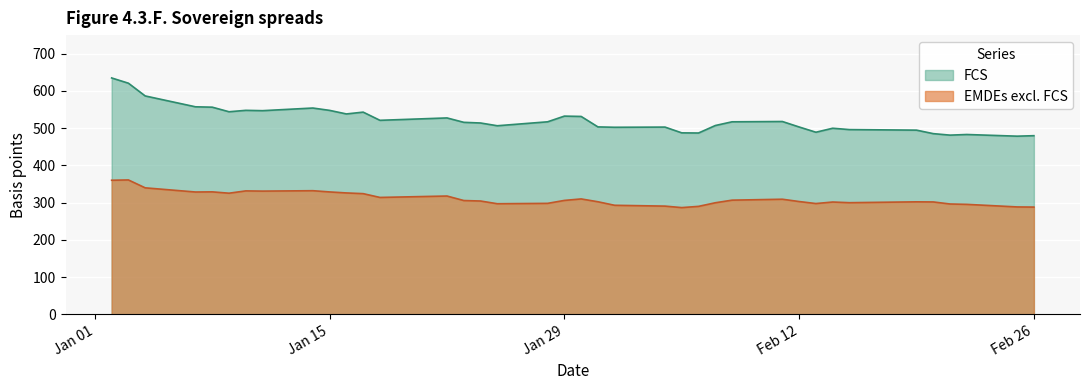

What position from the right is 2019-02-01?

17